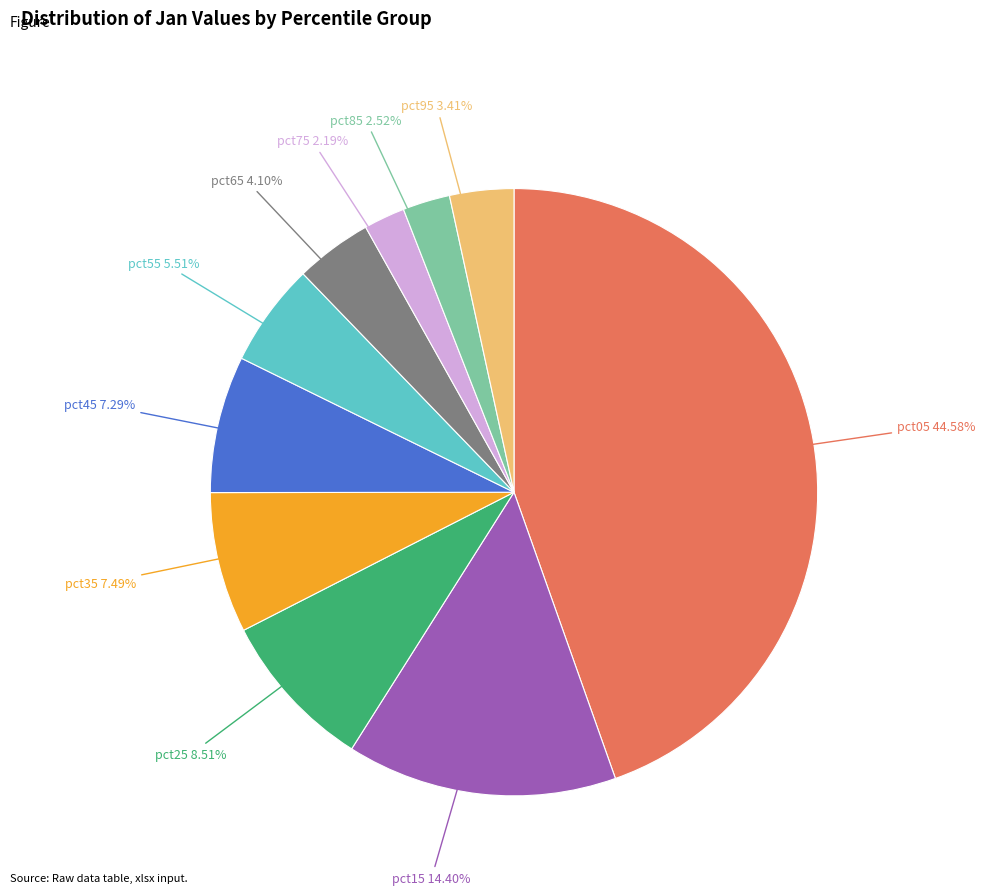

Does any single category account for the majority?

No